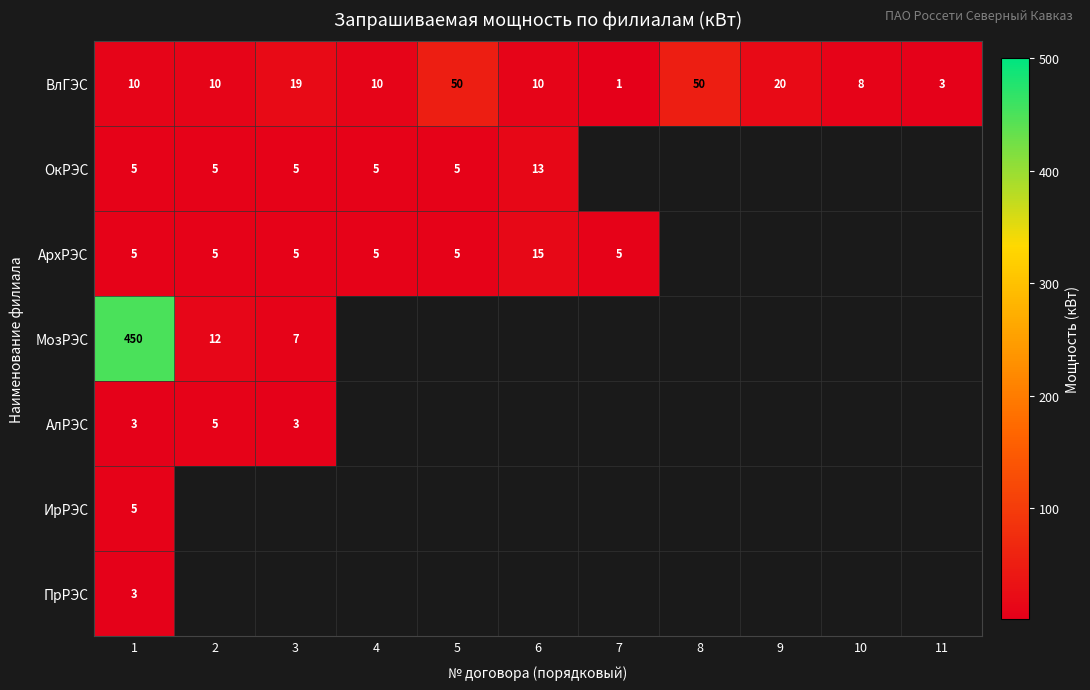

The value of АрхРЭС at 5 is 1.4. True or false?

False